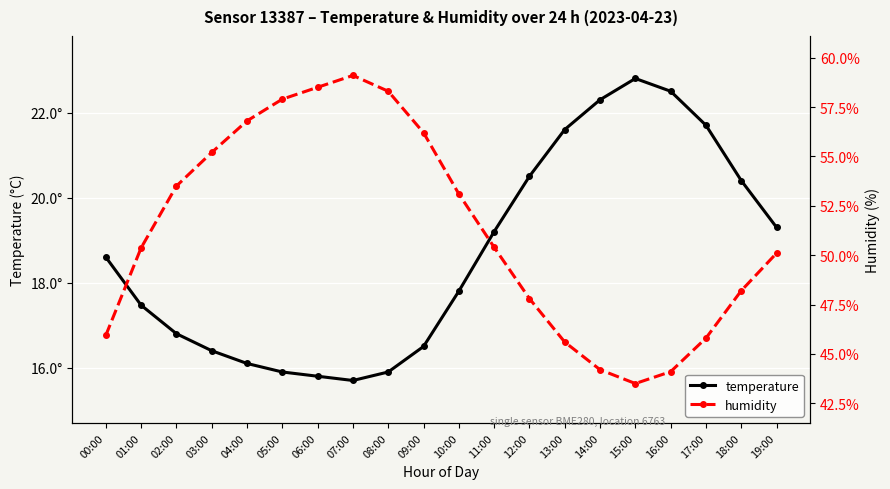

What is the label of the 15th point from the right?

05:00